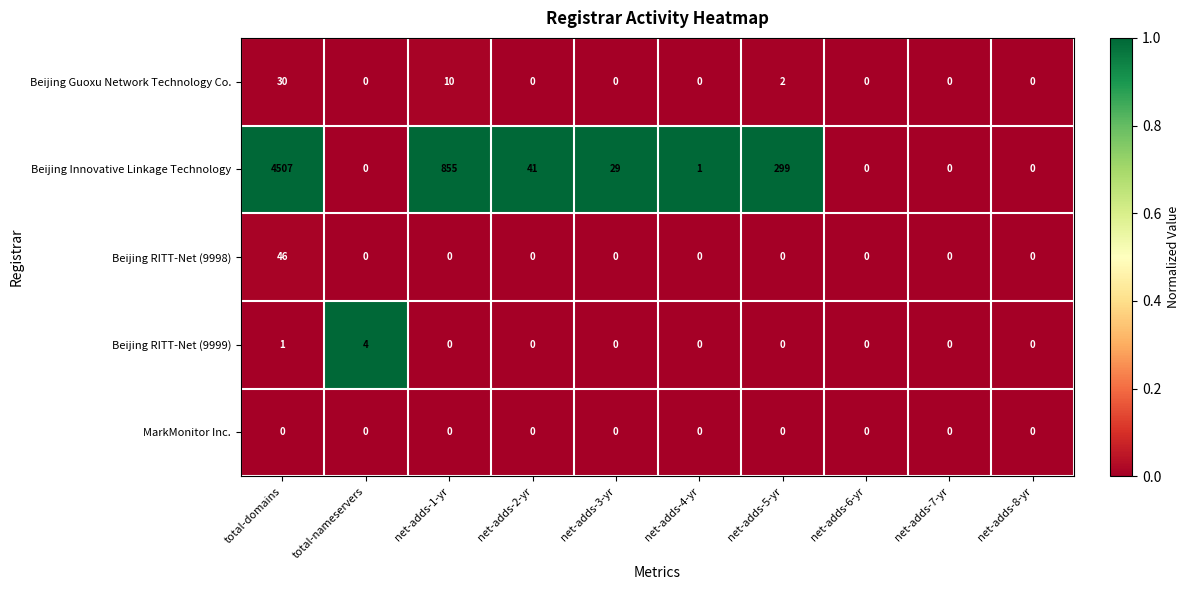

Which label corresponds to the largest value in the chart?

total-domains